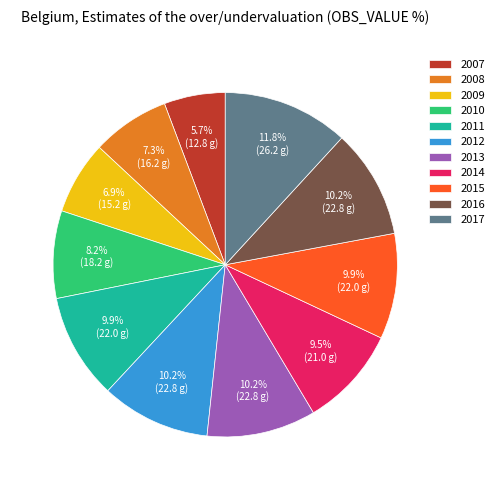

To the nearest percent, what portion does 2011 represent?

10%